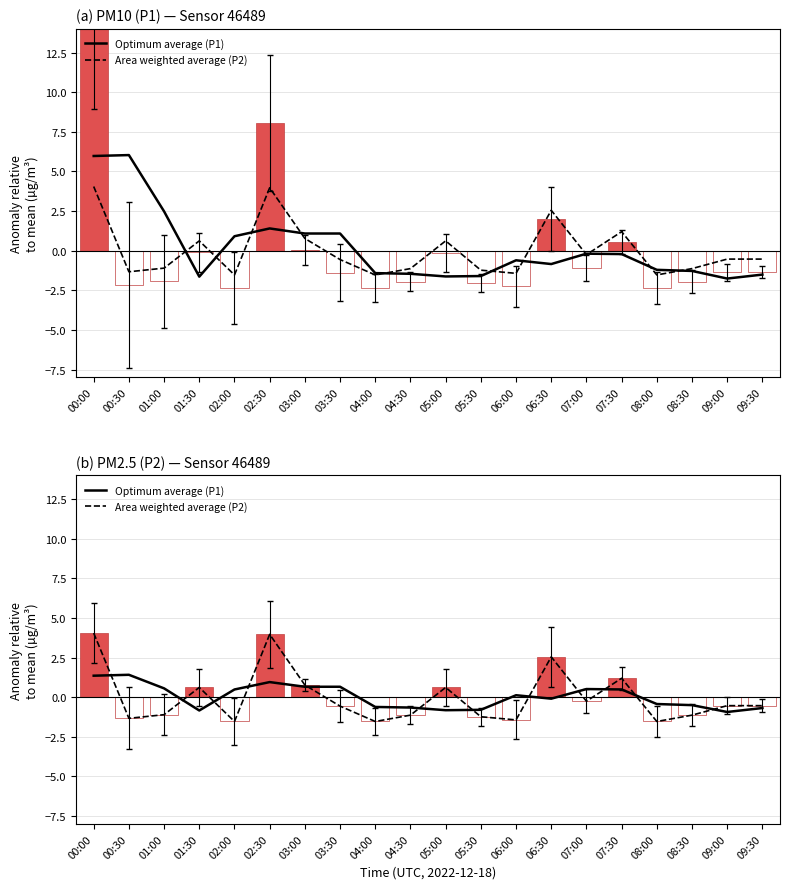

How many positive values does the Area weighted average (P2) series have?

7